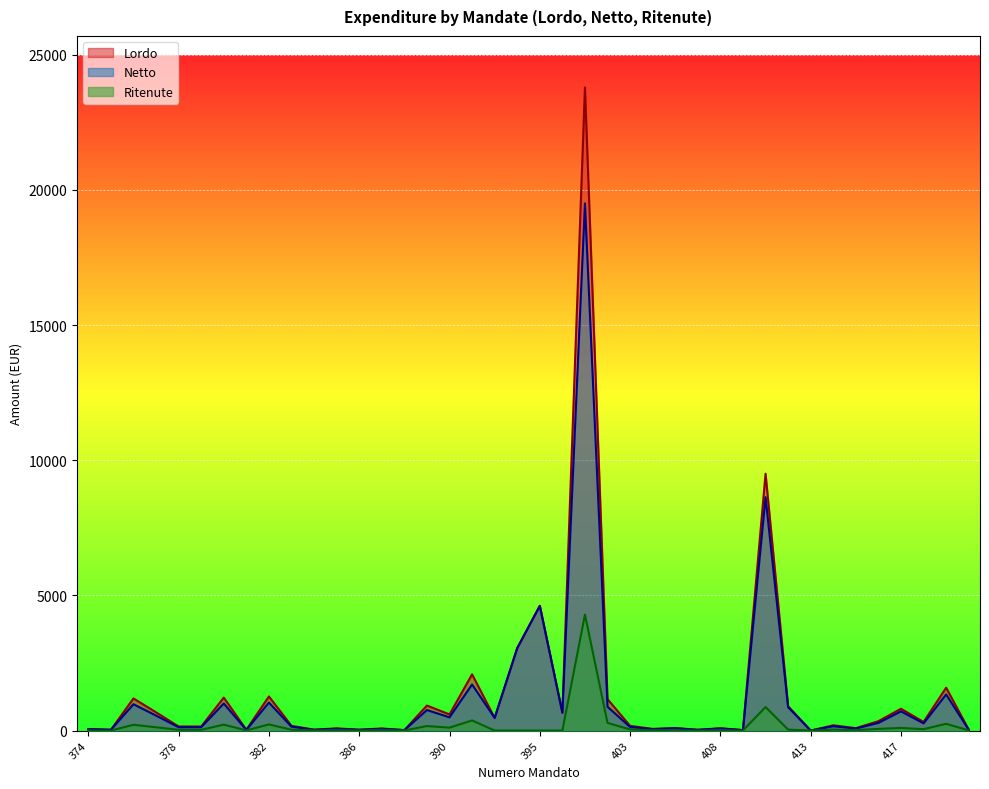

True or false: Ritenute and Netto intersect in this chart.

False